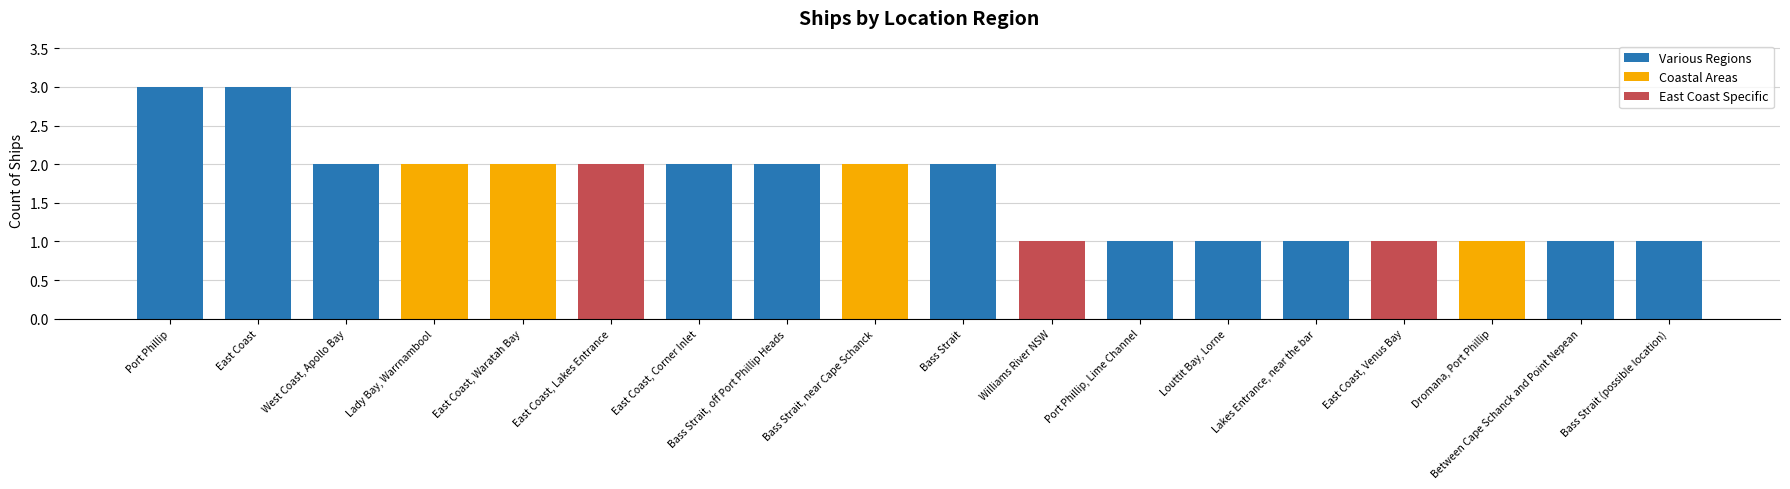

What is the sum of all values?

30